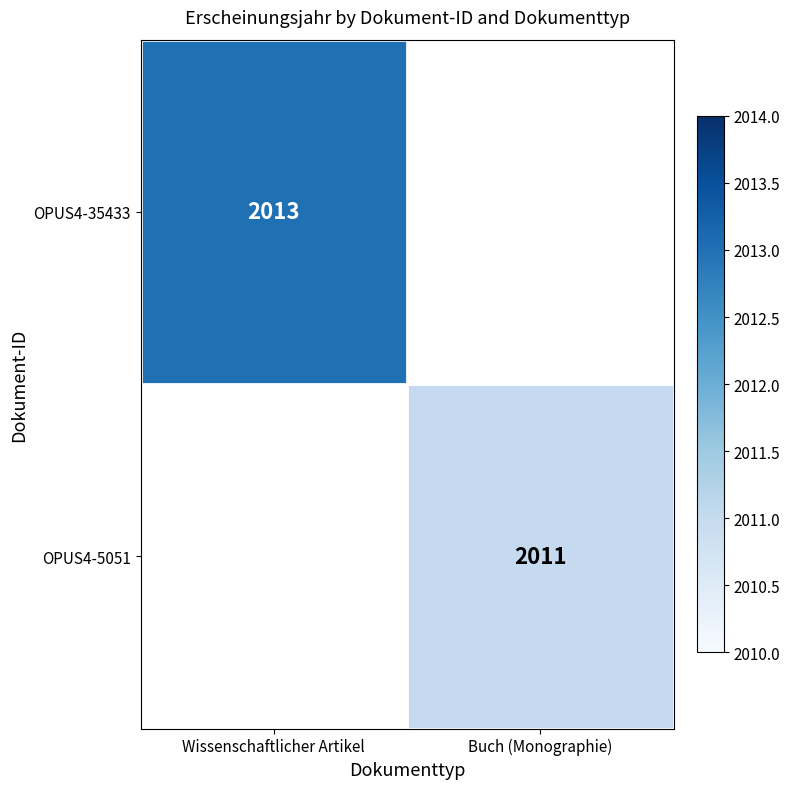

The OPUS4-35433 series shows 2013 at Wissenschaftlicher Artikel. True or false?

True